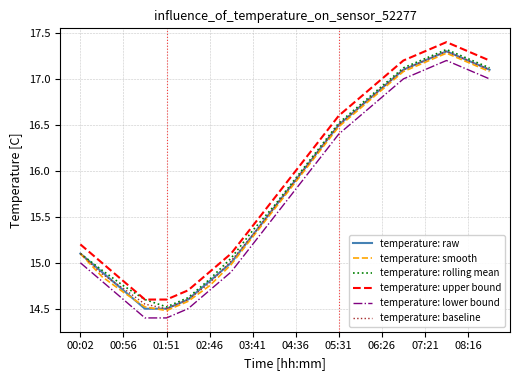

True or false: temperature: rolling mean has more than 1 points higher than both neighbors.

False